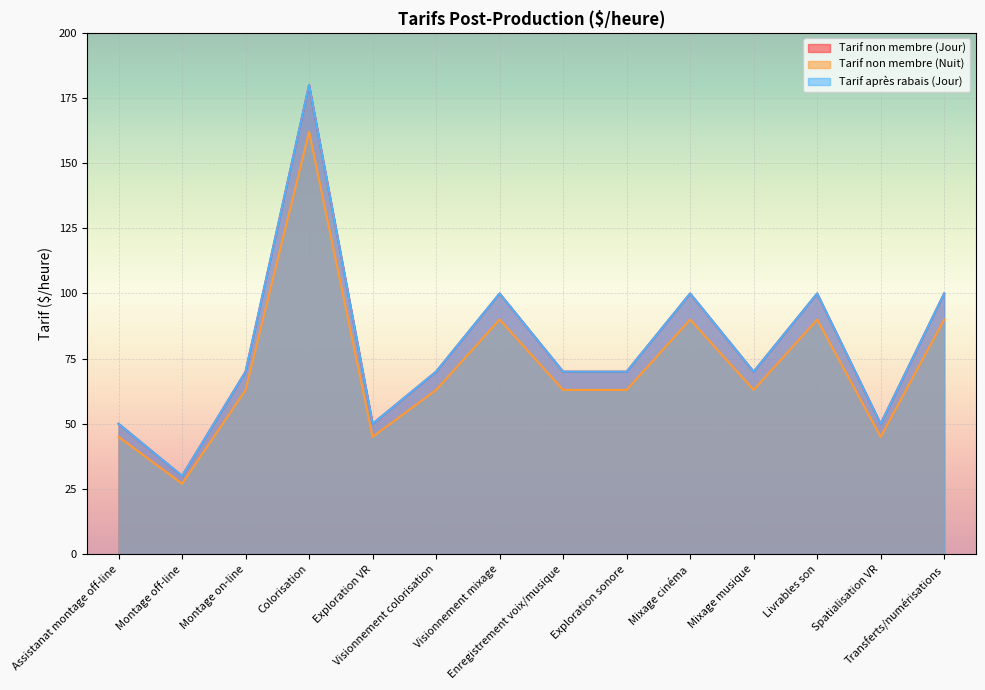

Where is the first local maximum for Tarif après rabais (Jour)?

Colorisation